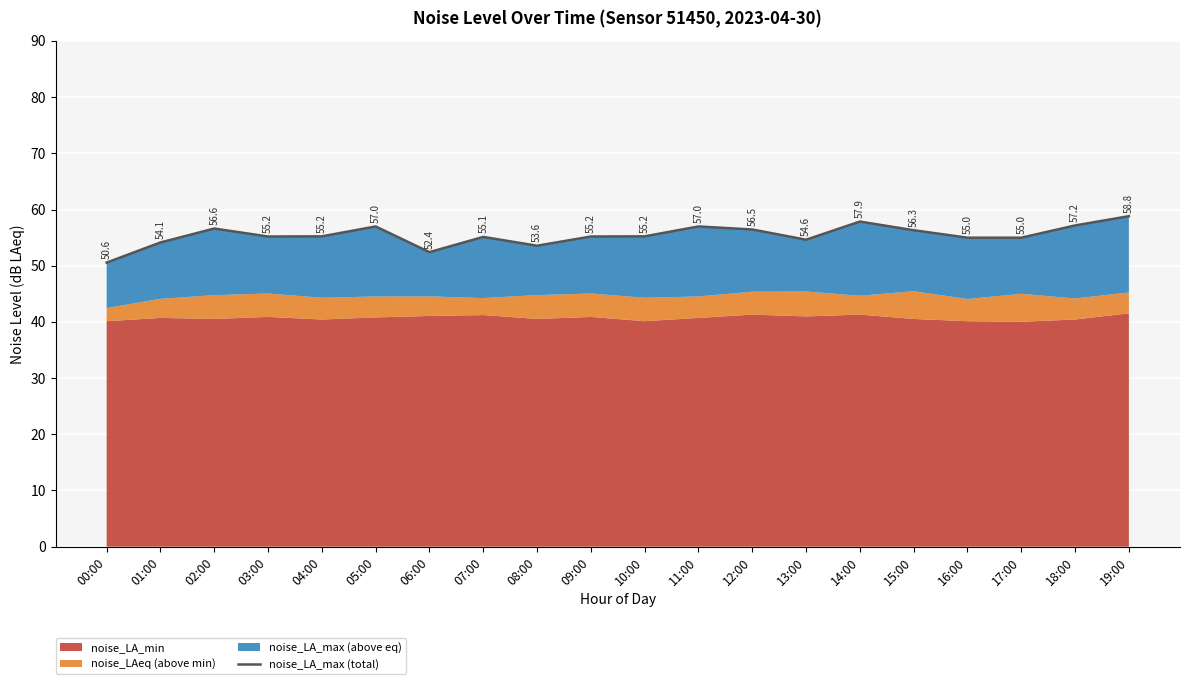

How many data points are less than 55?

7